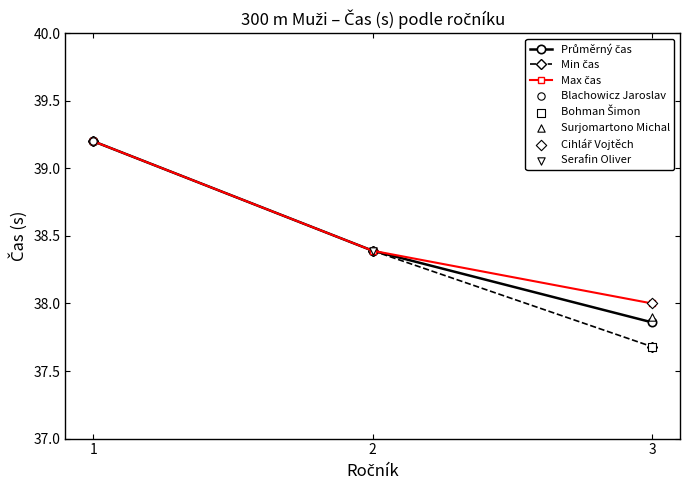

Which series contains the lowest Y value?

Min čas